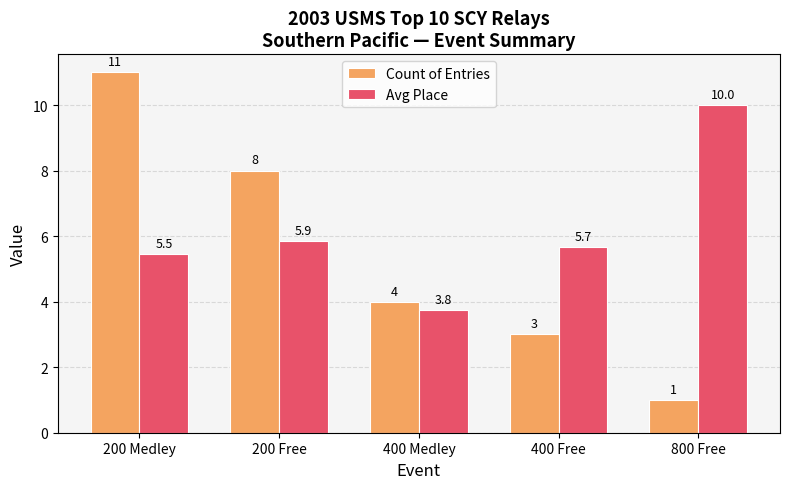

Which series has the largest total across all categories?

Avg Place